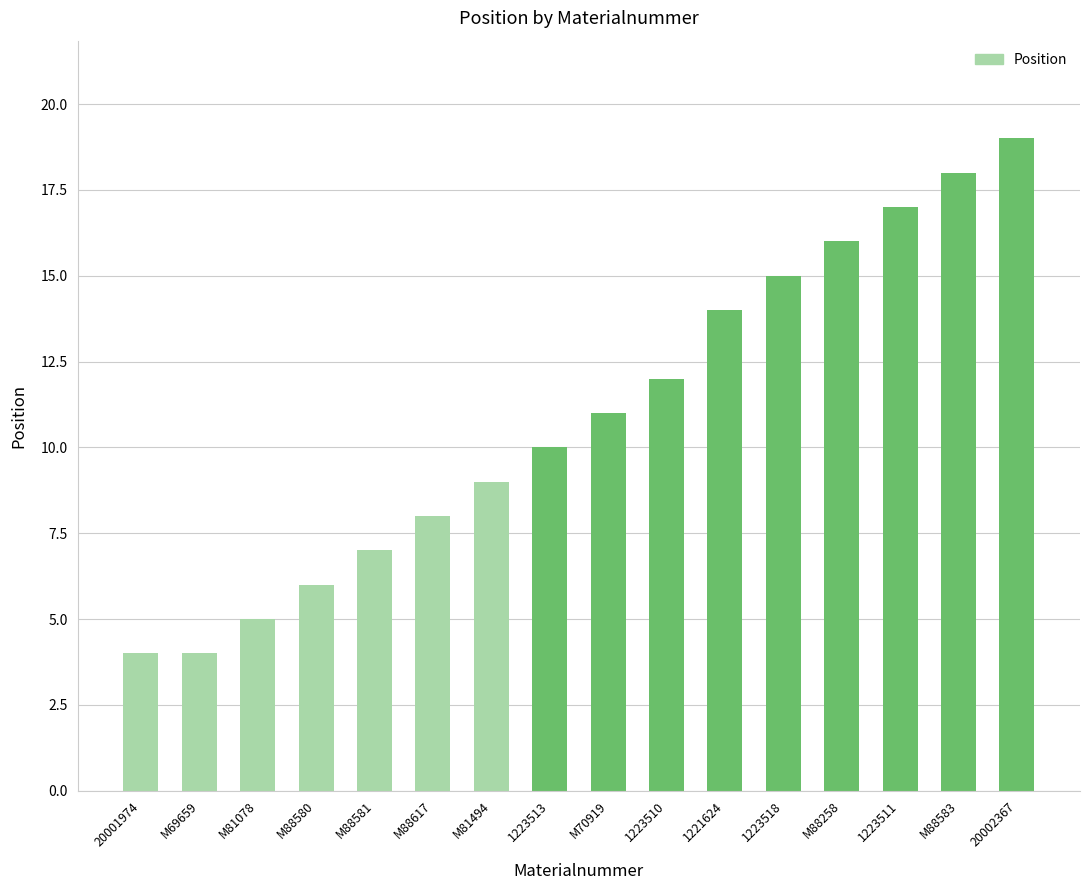

What is the difference between the maximum and second lowest values?

15